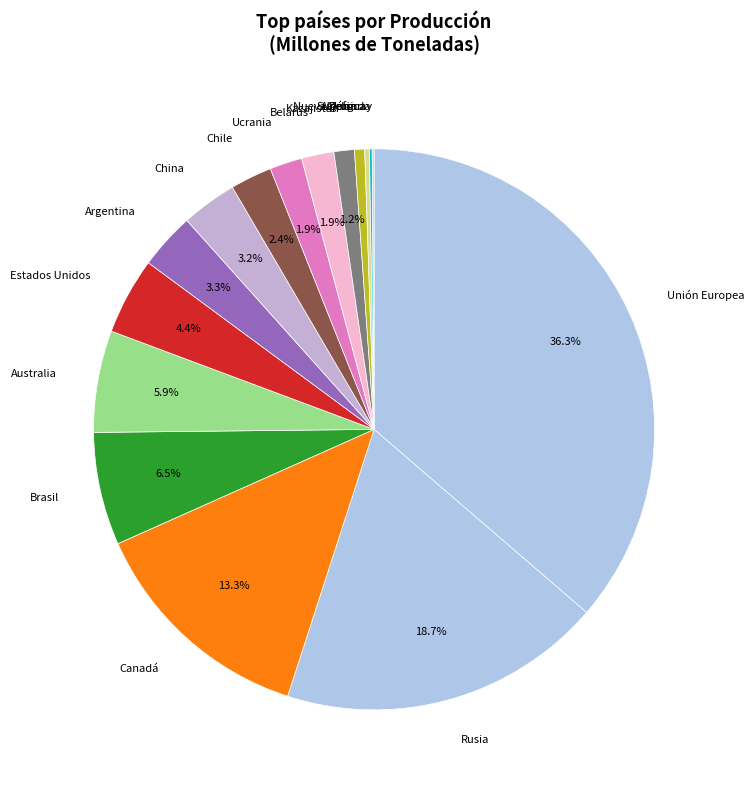

To the nearest percent, what is the average slice percentage?

6%